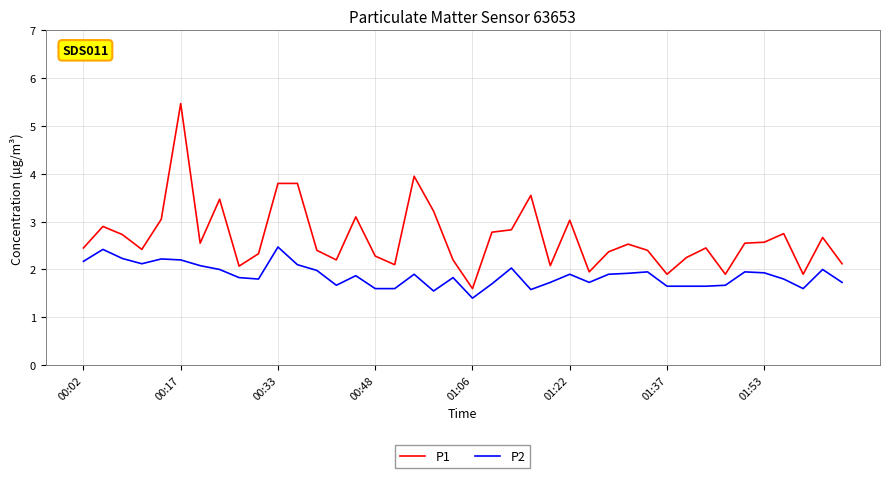

How many distinct data groups are displayed?

2